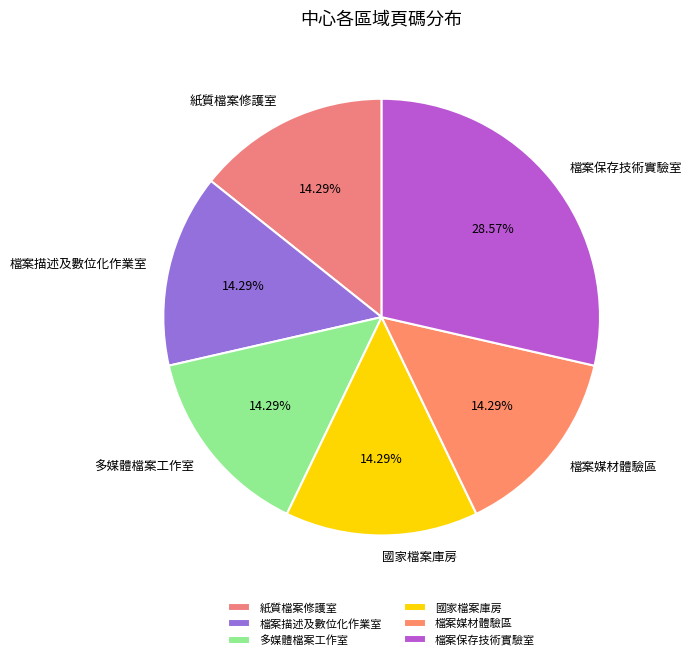

Approximately how many times larger is the value at 多媒體檔案工作室 compared to 檔案描述及數位化作業室?

1.0